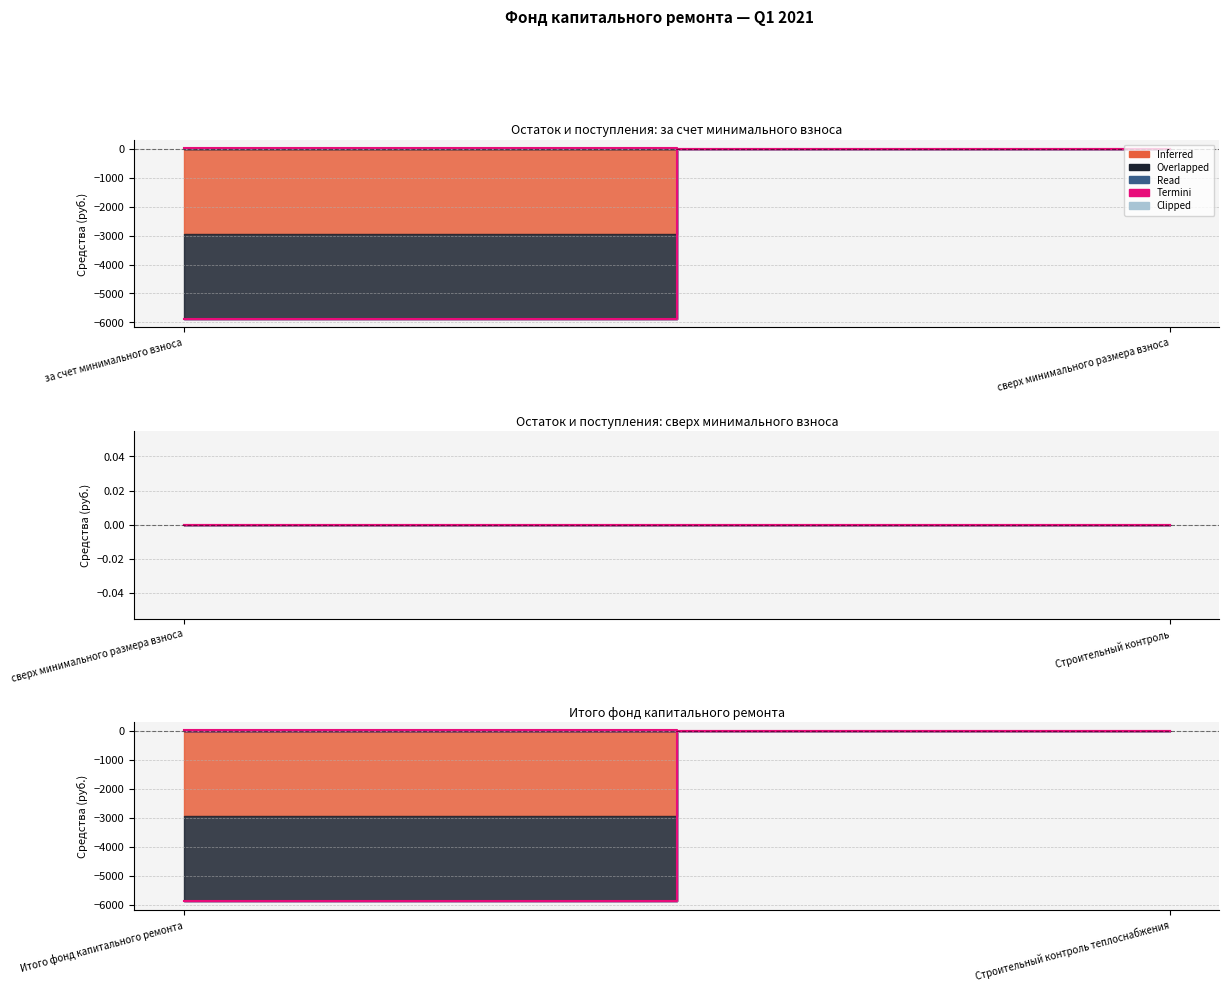

At which category does the chart reach its minimum across all series?

за счет минимального взноса